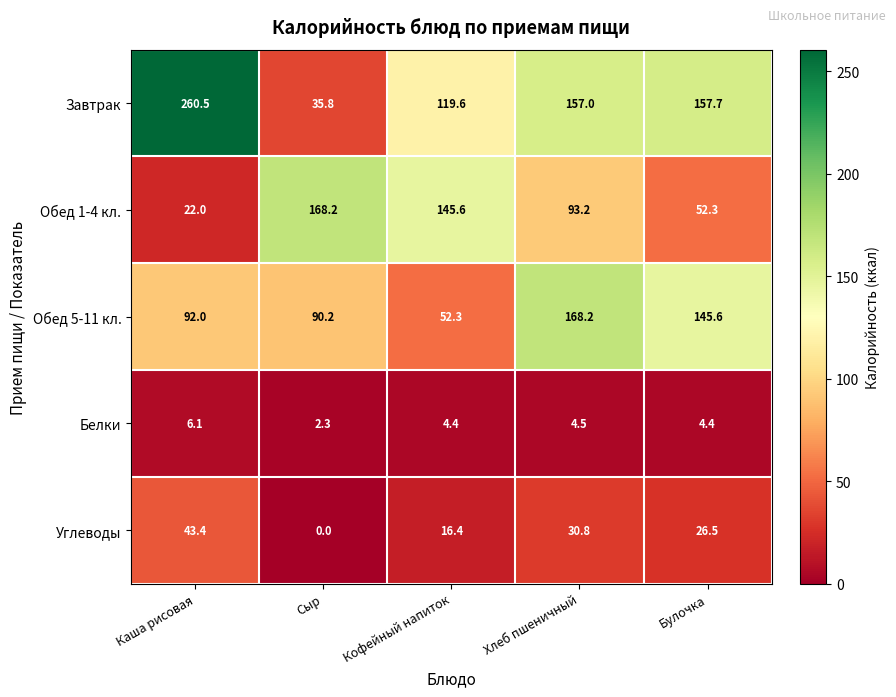

At Булочка, list the series in order from largest to smallest.

Завтрак, Обед 5-11 кл., Обед 1-4 кл., Углеводы, Белки